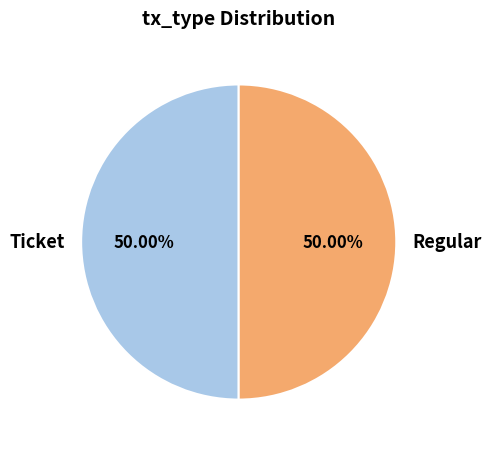

Is the sum of Regular and Ticket greater than half?

Yes